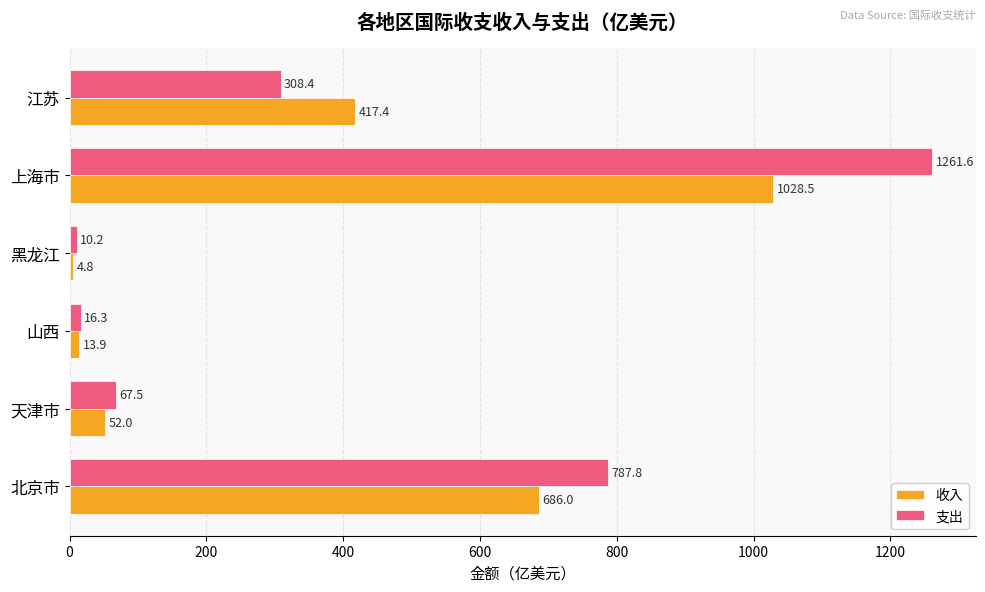

The value of 收入 at 北京市 is 953.1. True or false?

False